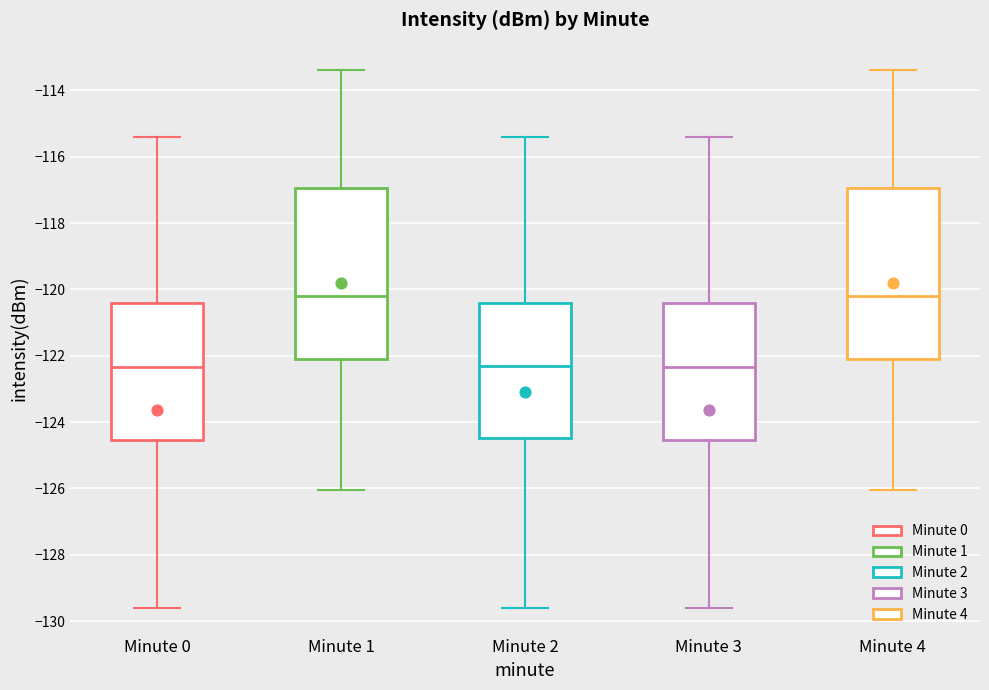

Reading left to right, transcribe this box plot: for each box, give where its median line is, the range the box spans, and where its two whiskers end, as read against the y-axis. The values are not printed on the chart, so give them approximately, as read against the axis.

Minute 0: median -122.4, box -124.6 to -120.4, whiskers -129.6 to -115.4
Minute 1: median -120.2, box -122.0 to -117.0, whiskers -126.0 to -113.4
Minute 2: median -122.4, box -124.4 to -120.4, whiskers -129.6 to -115.4
Minute 3: median -122.4, box -124.6 to -120.4, whiskers -129.6 to -115.4
Minute 4: median -120.2, box -122.0 to -117.0, whiskers -126.0 to -113.4